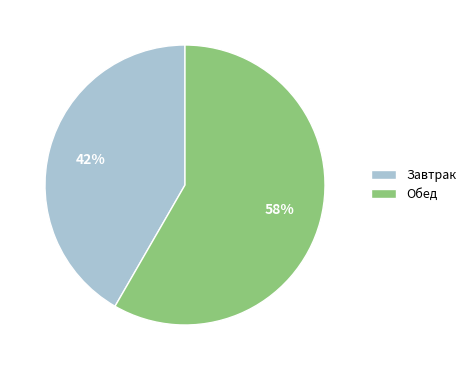

Is the sum of Обед and Завтрак greater than half?

Yes